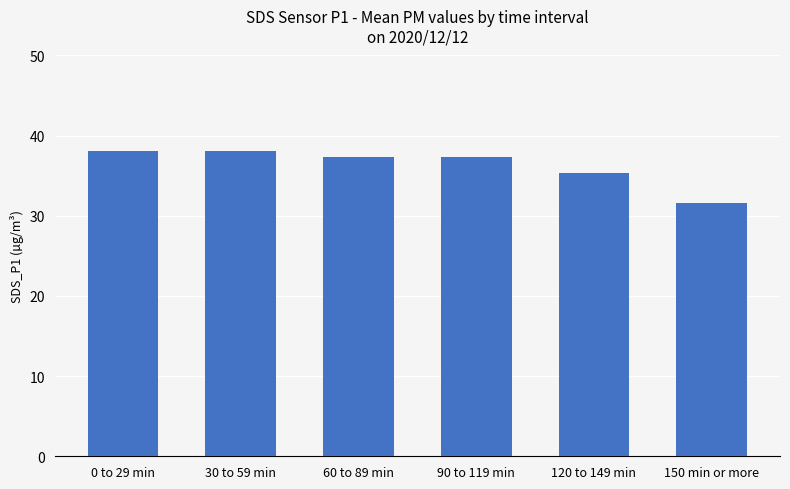

What is the minimum value shown in the chart?

31.6